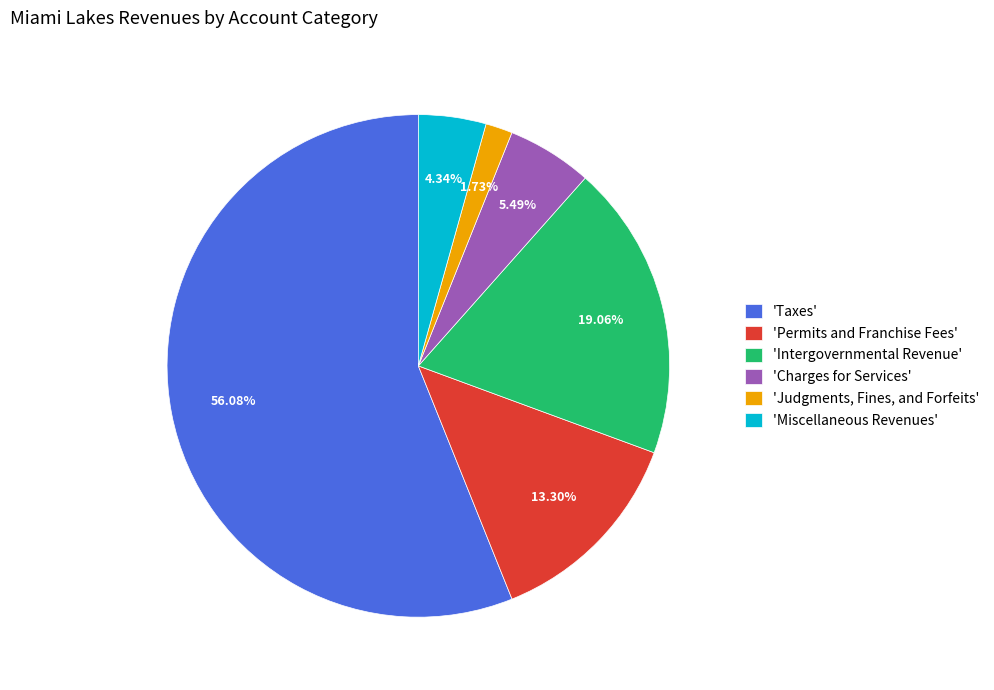

Does any single category account for the majority?

Yes